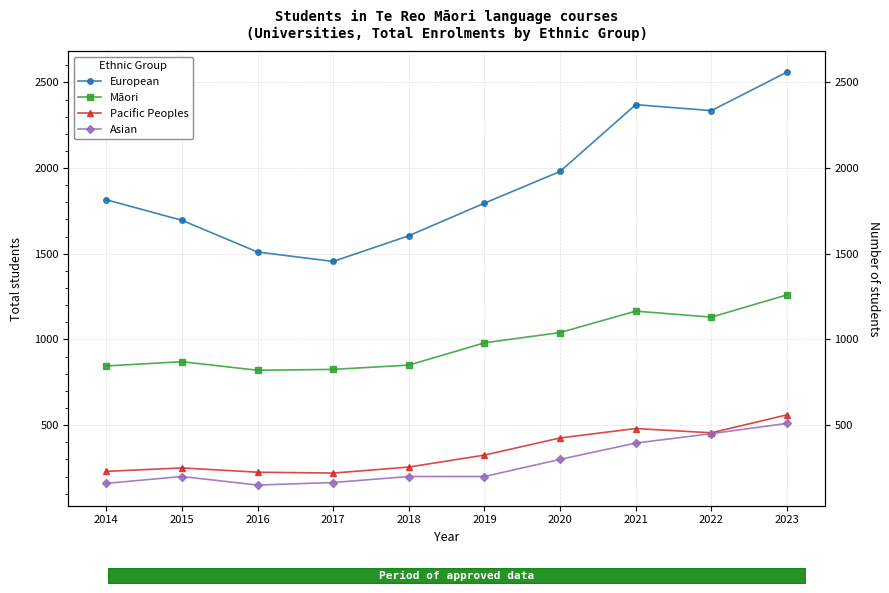

Reading right to left, extract all data points from this chart.

European: 2560	2335	2370	1980	1795	1605	1455	1510	1695	1815
Māori: 1260	1130	1165	1040	980	850	825	820	870	845
Pacific Peoples: 560	455	480	425	325	255	220	225	250	230
Asian: 510	450	395	300	200	200	165	150	200	160